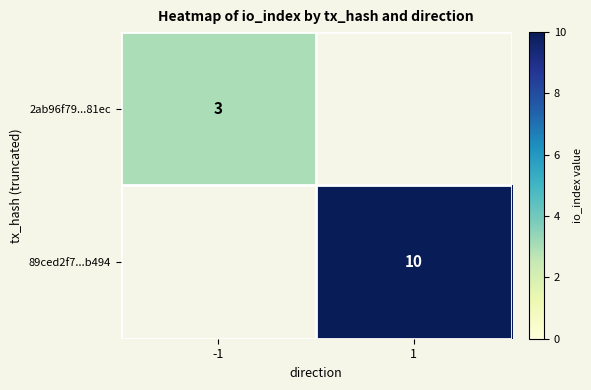

At how many categories does at least one series exceed 7?

1